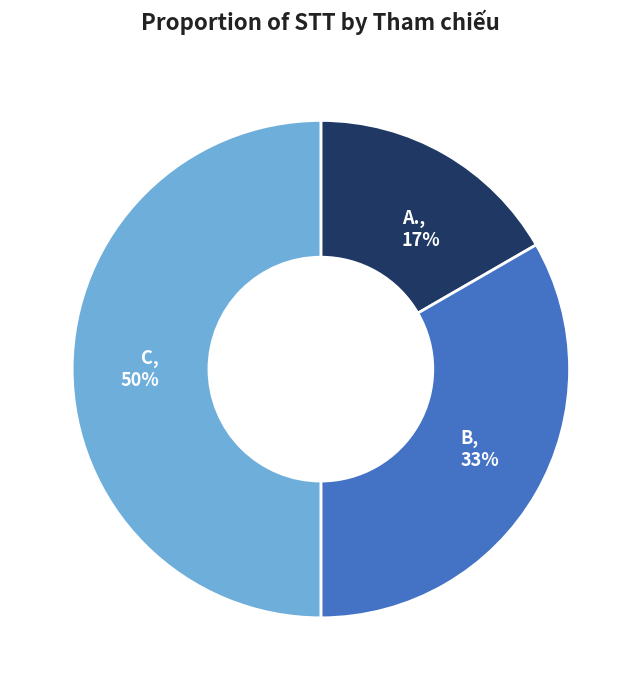

Which slice is the smallest?

A.